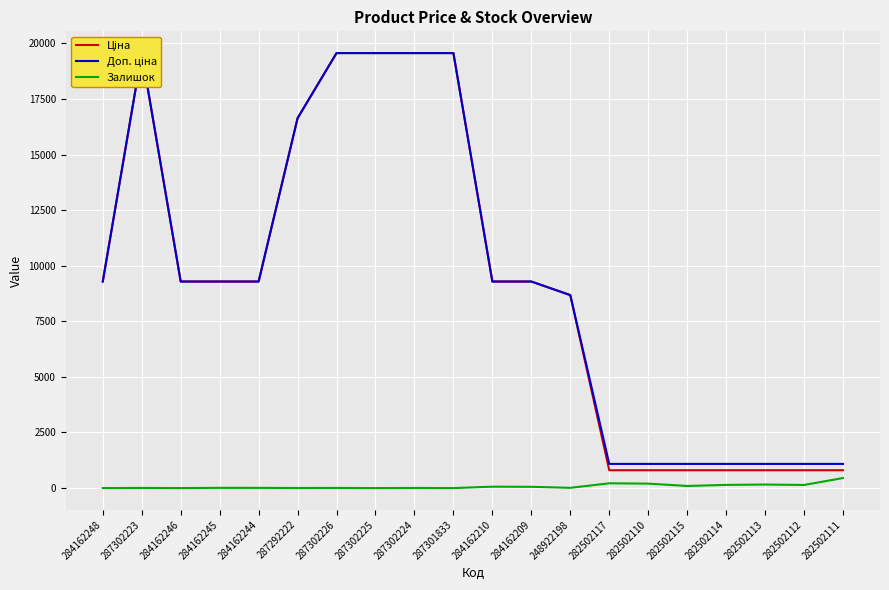

What value does the Доп. ціна series have at 287302226?

19564.9